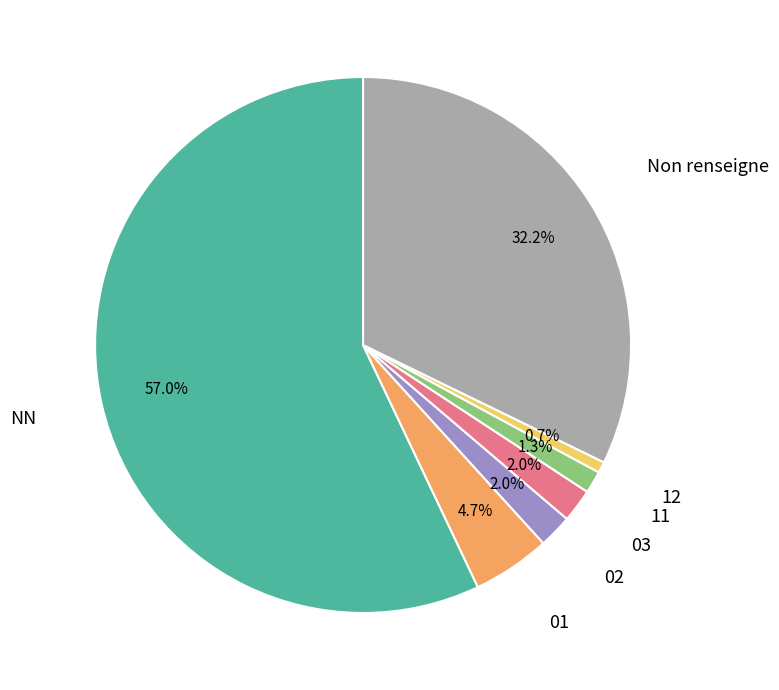

Is there any slice that represents more than half of the pie?

Yes